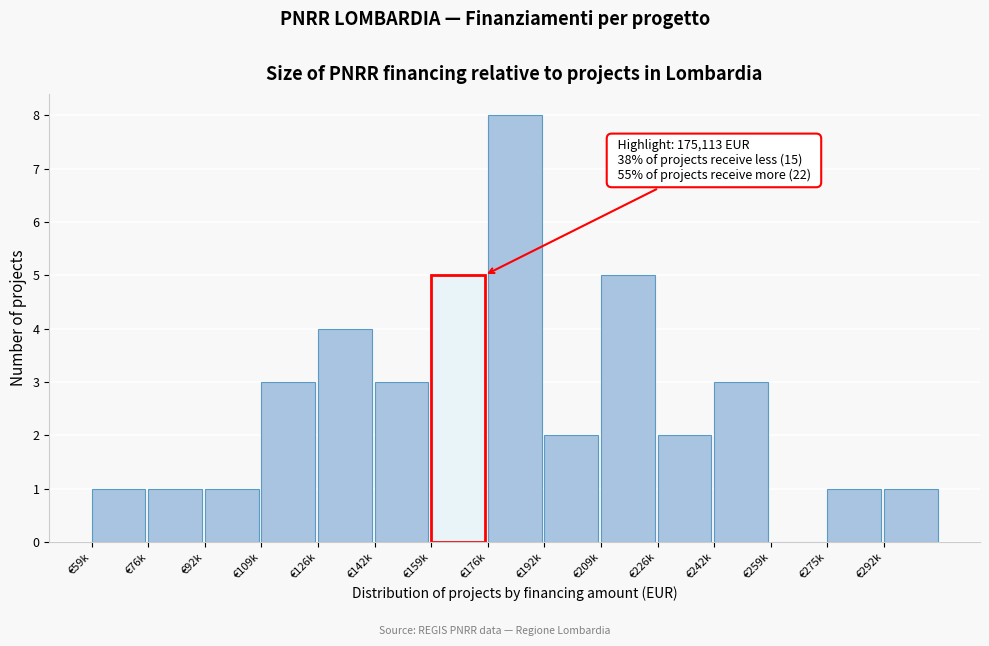

Reading left to right, transcribe all the data shown in this chart.

€59k=1	€76k=1	€92k=1	€109k=3	€126k=4	€142k=3	€159k=5	€176k=8	€192k=2	€209k=5	€226k=2	€242k=3	€259k=0	€275k=1	€292k=1